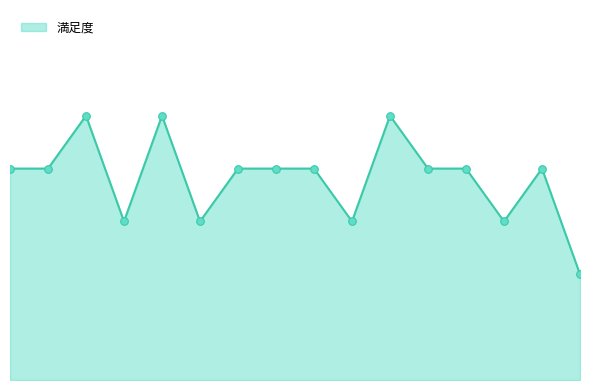

Approximately how many times larger is the value at 44349-女-36 compared to 44356-女-78?

1.5